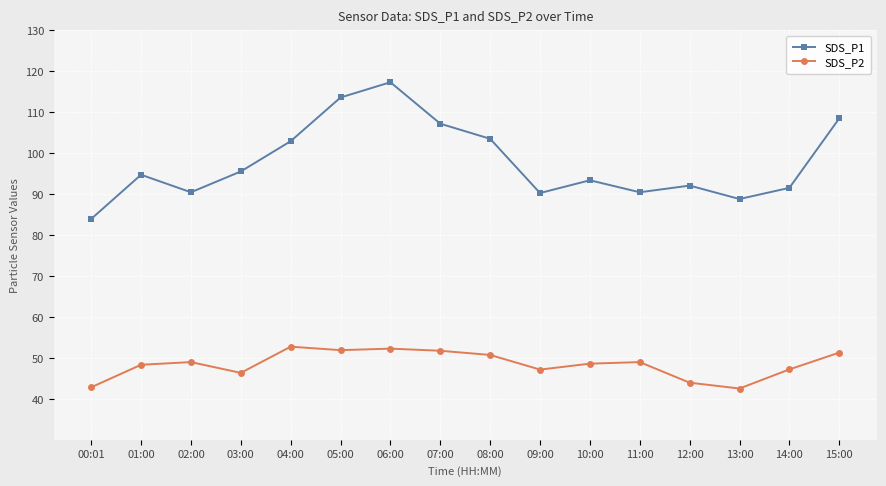

Where is the first local minimum for SDS_P2?

03:00